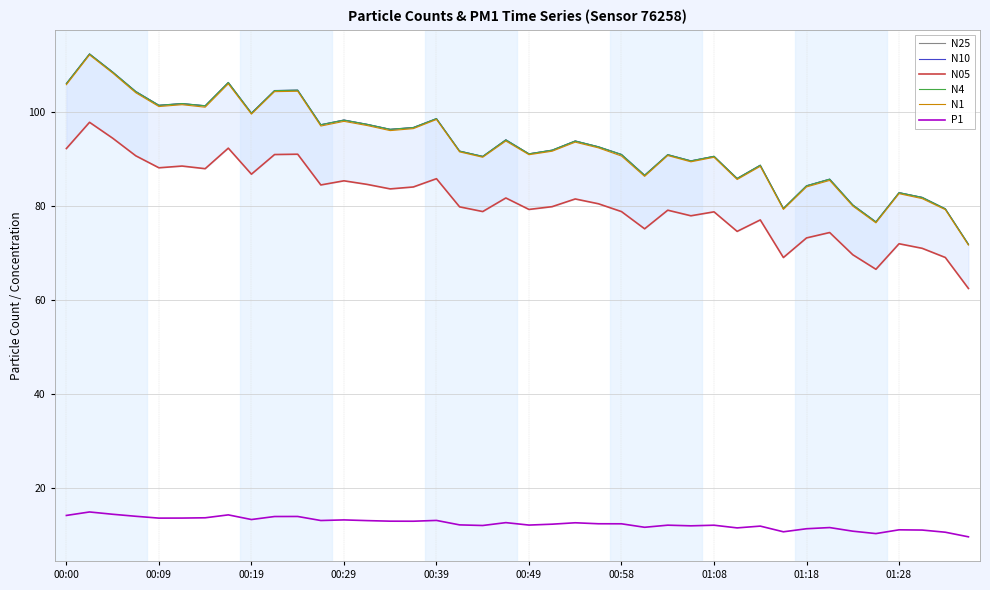

Reading left to right, extract all data points from this chart.

N25: 106.0	112.3	108.5	104.3	101.4	101.8	101.3	106.2	99.7	104.5	104.6	97.3	98.3	97.3	96.3	96.7	98.6	91.7	90.5	94.0	91.1	91.9	93.8	92.6	90.9	86.5	90.9	89.6	90.5	85.8	88.7	79.5	84.3	85.7	80.2	76.6	82.8	81.8	79.4	71.8
N10: 106.1	112.4	108.5	104.4	101.5	101.8	101.3	106.3	99.8	104.6	104.7	97.3	98.3	97.4	96.3	96.7	98.6	91.7	90.6	94.1	91.1	91.9	93.9	92.6	91.0	86.6	90.9	89.6	90.6	85.9	88.7	79.5	84.3	85.7	80.2	76.6	82.9	81.8	79.4	71.9
N05: 92.2	97.8	94.4	90.7	88.1	88.5	88.0	92.3	86.8	91.0	91.0	84.5	85.4	84.6	83.7	84.1	85.8	79.8	78.8	81.7	79.3	79.9	81.5	80.5	78.8	75.2	79.1	77.9	78.8	74.6	77.0	69.0	73.2	74.4	69.6	66.5	72.0	71.0	69.1	62.5
N4: 106.1	112.4	108.5	104.4	101.4	101.8	101.3	106.3	99.8	104.6	104.7	97.3	98.3	97.4	96.3	96.7	98.6	91.7	90.6	94.1	91.1	91.9	93.8	92.6	91.0	86.5	90.9	89.6	90.6	85.9	88.7	79.5	84.3	85.7	80.2	76.6	82.8	81.8	79.4	71.9
N1: 105.8	112.2	108.3	104.1	101.2	101.6	101.0	106.0	99.5	104.3	104.4	97.0	98.0	97.1	96.0	96.5	98.4	91.5	90.4	93.8	90.9	91.7	93.6	92.4	90.6	86.3	90.7	89.4	90.4	85.6	88.5	79.3	84.1	85.5	80.0	76.4	82.6	81.6	79.2	71.7
P1: 14.2	14.9	14.4	14.0	13.6	13.6	13.7	14.3	13.3	13.9	14.0	13.1	13.2	13.1	13.0	12.9	13.1	12.2	12.0	12.7	12.1	12.3	12.6	12.4	12.4	11.7	12.1	12.0	12.1	11.5	11.9	10.7	11.3	11.6	10.8	10.3	11.1	11.1	10.6	9.6